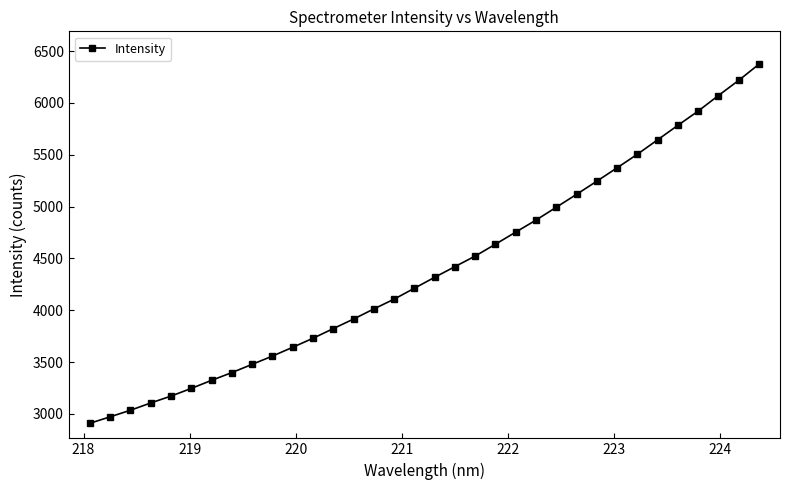

True or false: the data has more than 2 interior local peaks.

False